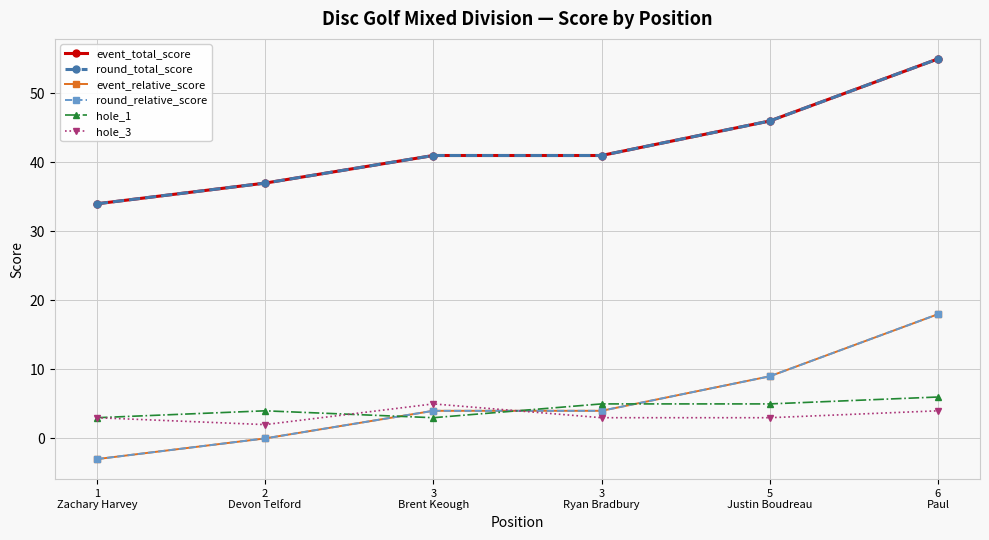

What is the label of the 2nd point from the left?

2
Devon Telford